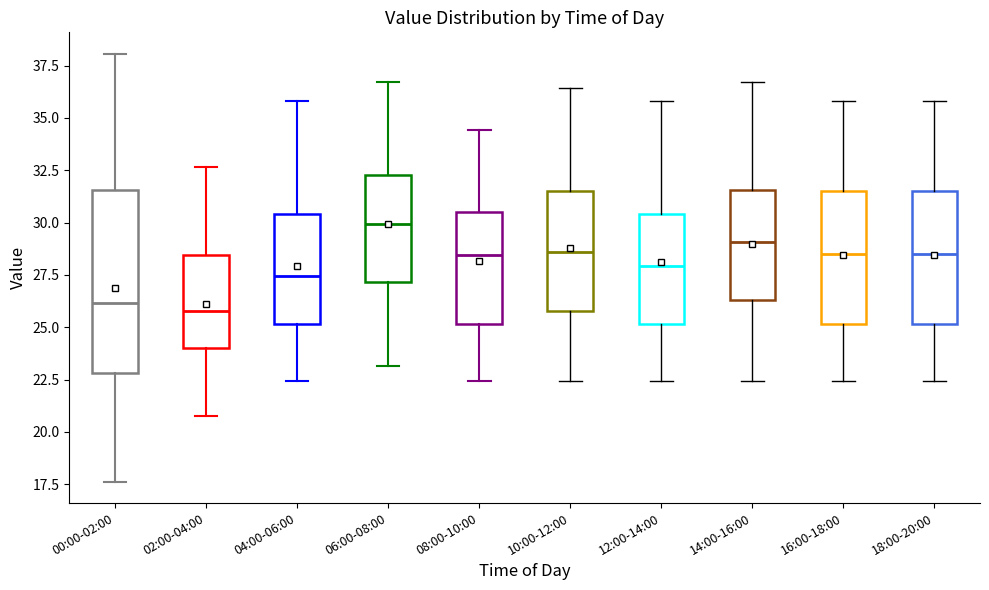

Comparing the boxes themselves (not the whiskers), which one is the tallest?

00:00-02:00